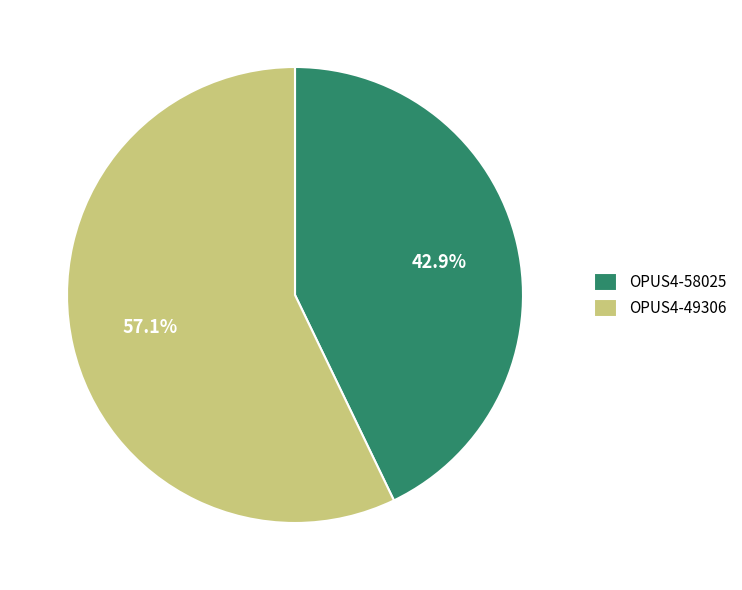

Rank the categories by value from lowest to highest.

OPUS4-58025, OPUS4-49306